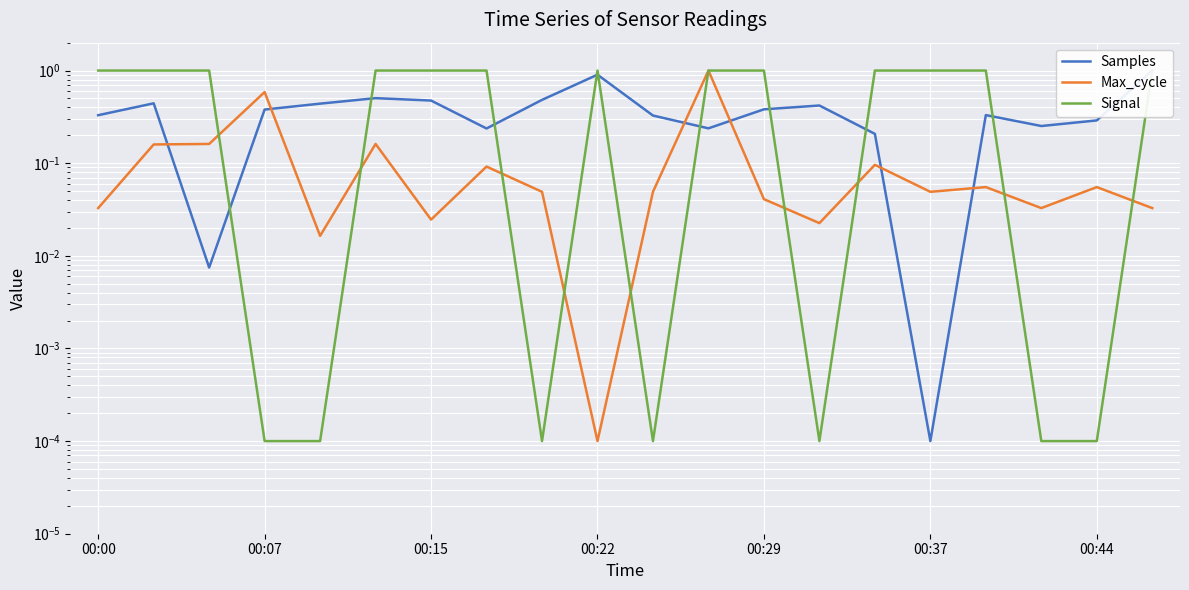

True or false: Samples has more than 0 points higher than both neighbors.

True